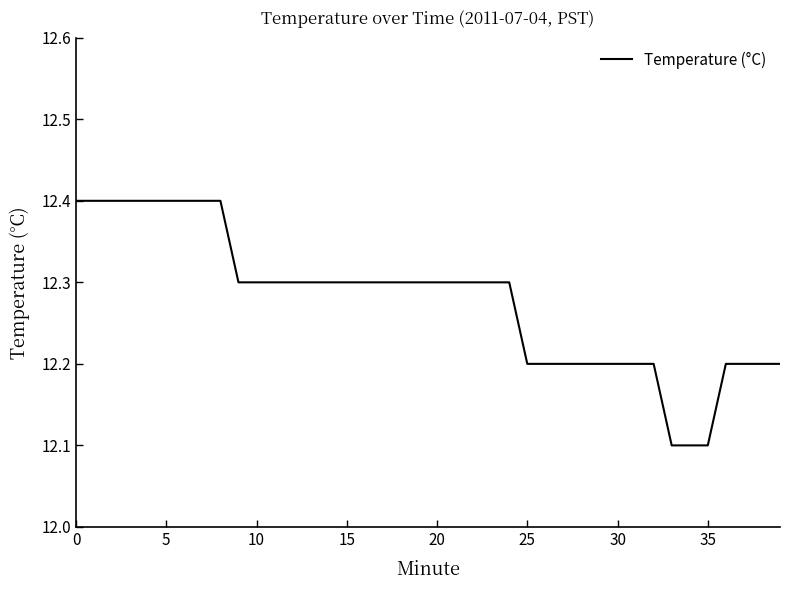

What is the greatest value displayed?

12.4